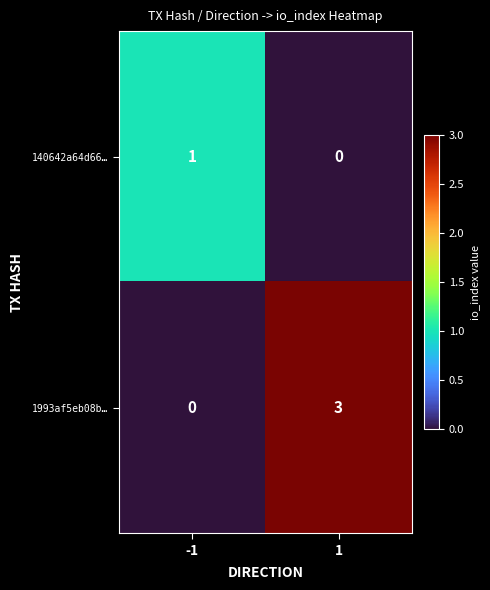

The value of 1993af5eb08b… at -1 is 0. True or false?

True